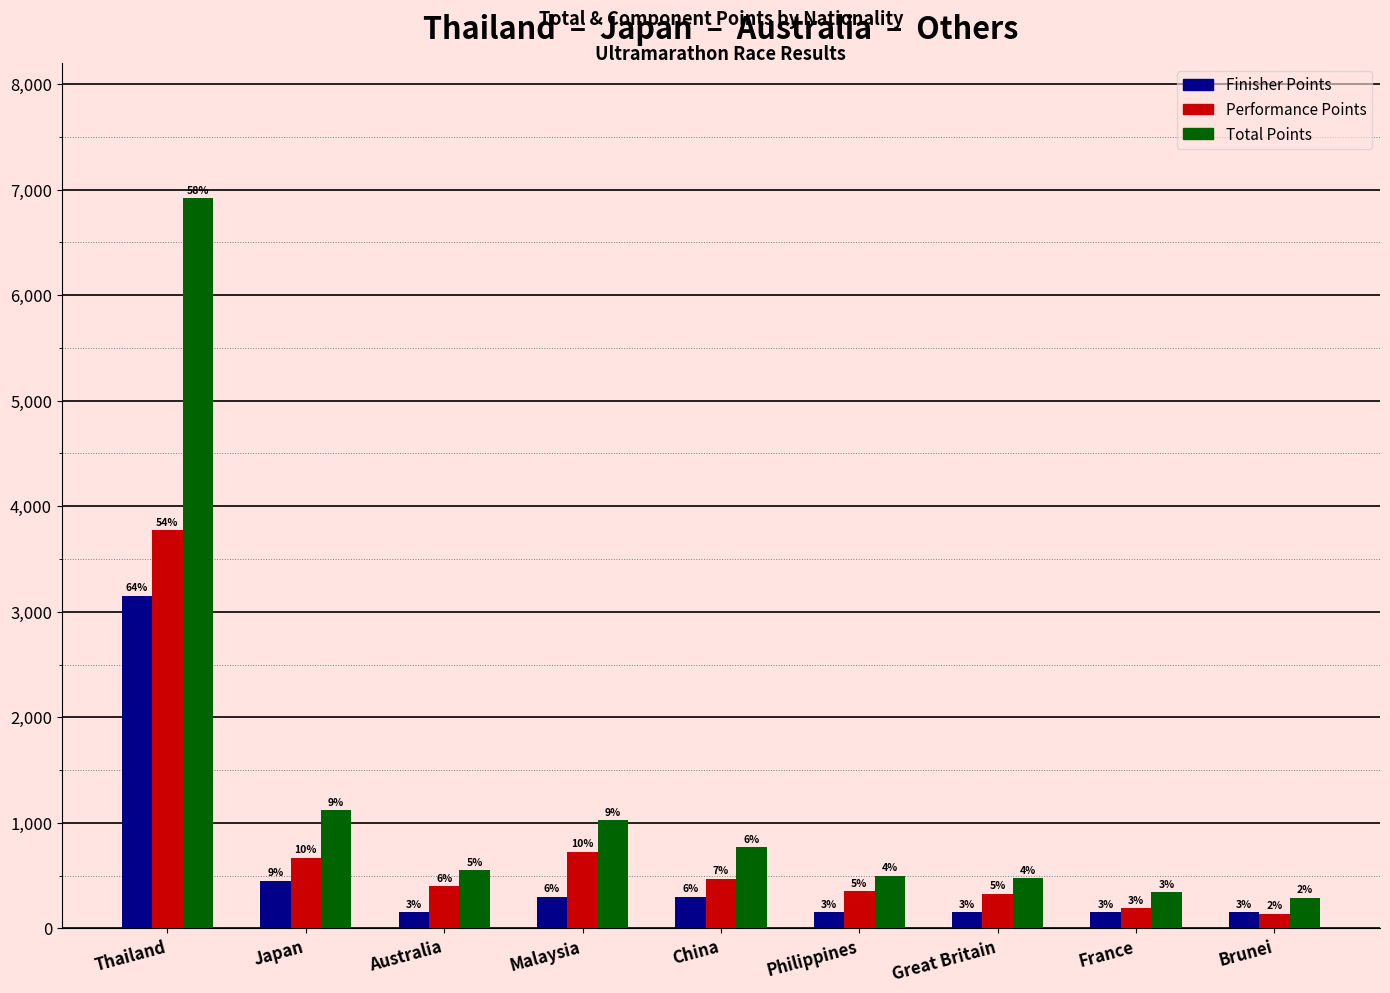

What is the spread (max minus min) of values at China?

470